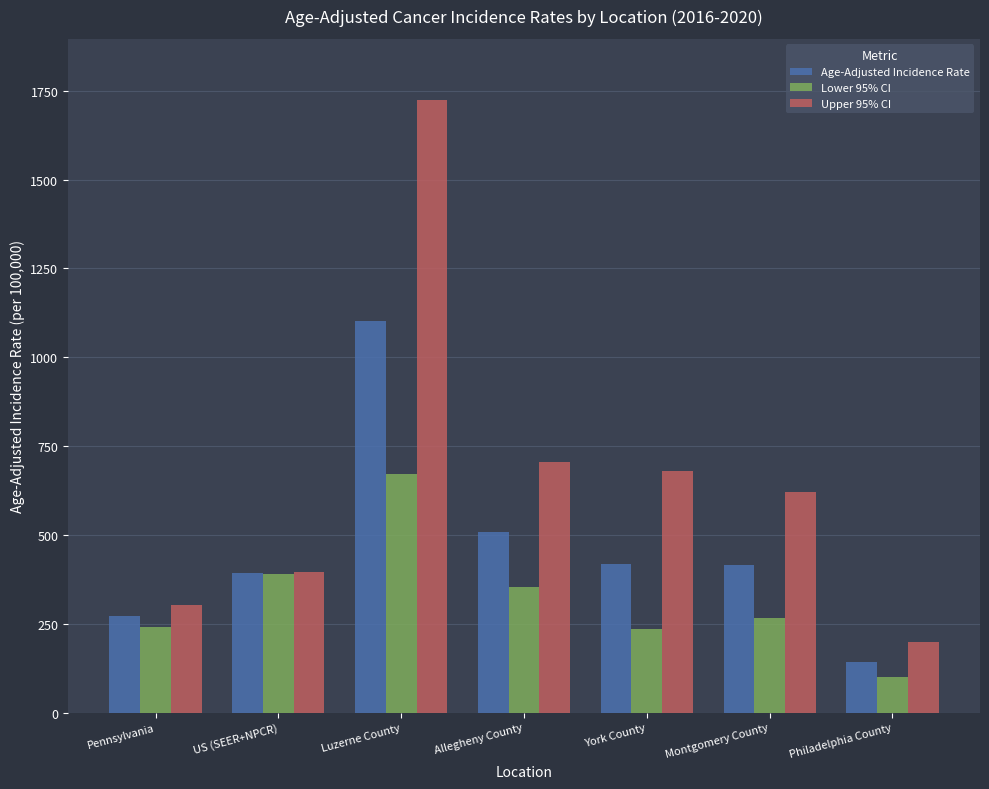

Where is Age-Adjusted Incidence Rate nearest to the value 622?

Allegheny County